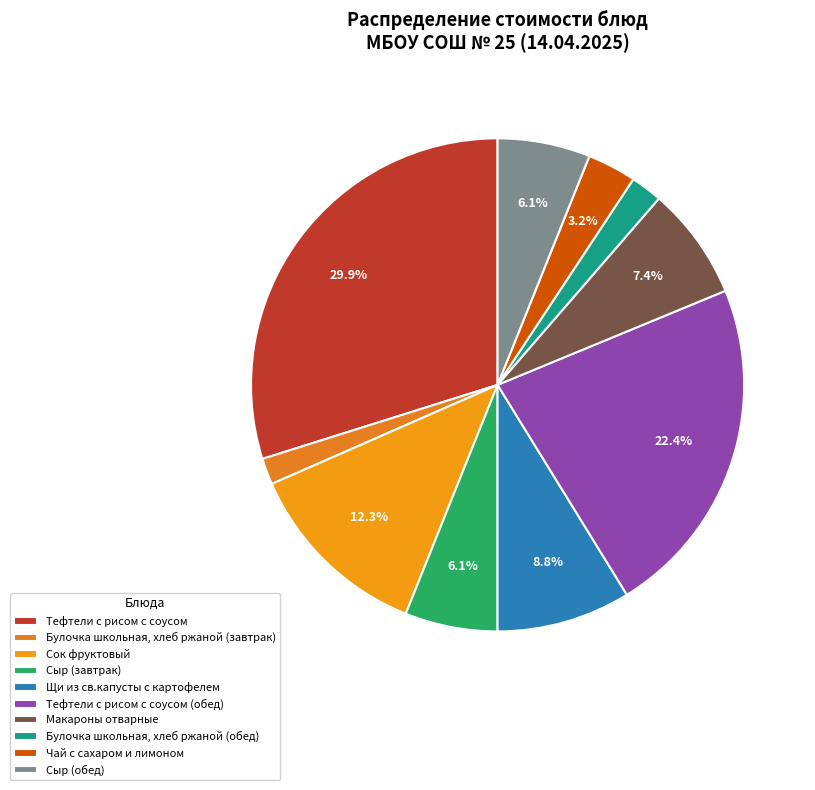

How many segments does this pie chart have?

10